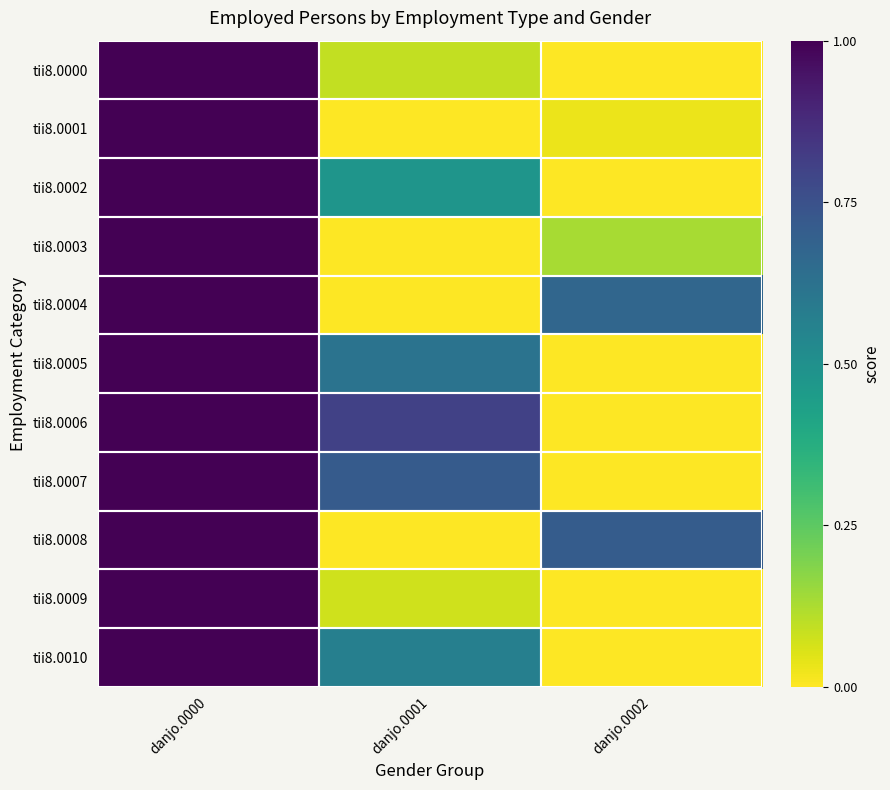

Reading left to right, transcribe all the data shown in this chart.

tii8.0000: danjo.0000=1.0	danjo.0001=0.1	danjo.0002=0.0
tii8.0001: danjo.0000=1.0	danjo.0001=0.0	danjo.0002=0.0
tii8.0002: danjo.0000=1.0	danjo.0001=0.5	danjo.0002=0.0
tii8.0003: danjo.0000=1.0	danjo.0001=0.0	danjo.0002=0.1
tii8.0004: danjo.0000=1.0	danjo.0001=0.0	danjo.0002=0.7
tii8.0005: danjo.0000=1.0	danjo.0001=0.6	danjo.0002=0.0
tii8.0006: danjo.0000=1.0	danjo.0001=0.8	danjo.0002=0.0
tii8.0007: danjo.0000=1.0	danjo.0001=0.7	danjo.0002=0.0
tii8.0008: danjo.0000=1.0	danjo.0001=0.0	danjo.0002=0.7
tii8.0009: danjo.0000=1.0	danjo.0001=0.1	danjo.0002=0.0
tii8.0010: danjo.0000=1.0	danjo.0001=0.6	danjo.0002=0.0